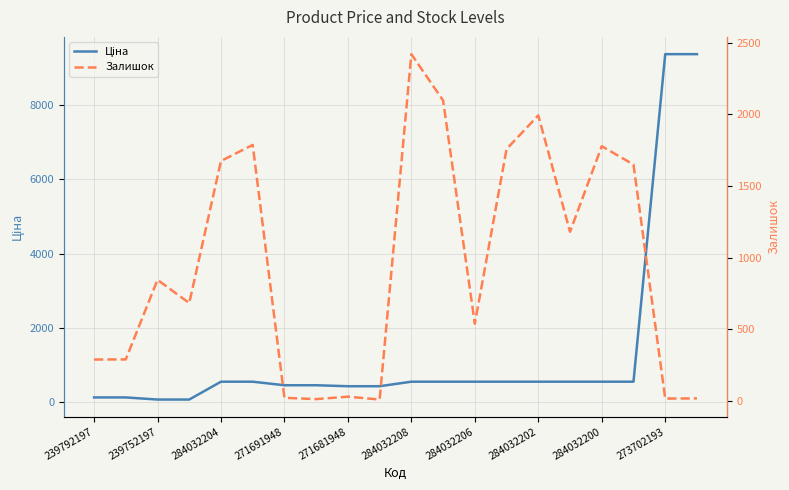

What is the difference between the maximum and second lowest values in the Залишок series?

2406.0